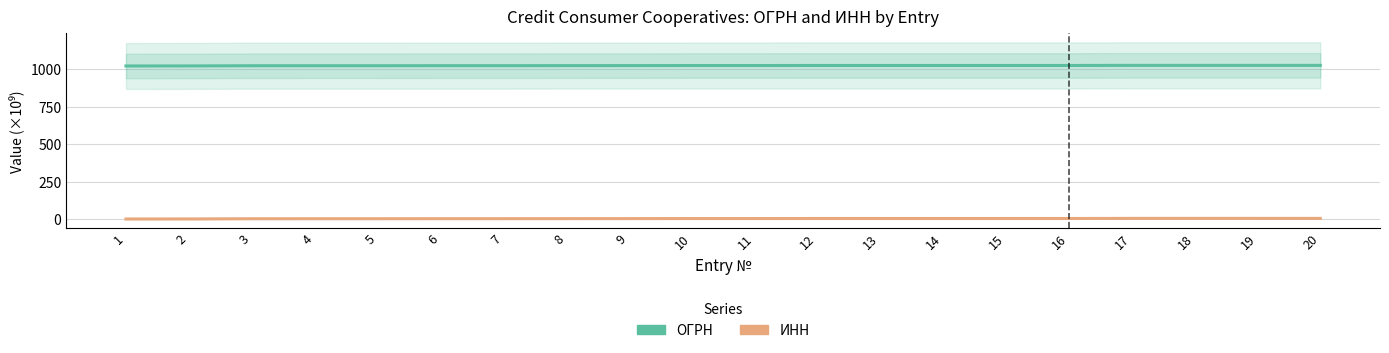

Which series has the largest range (max minus min)?

ОГРН